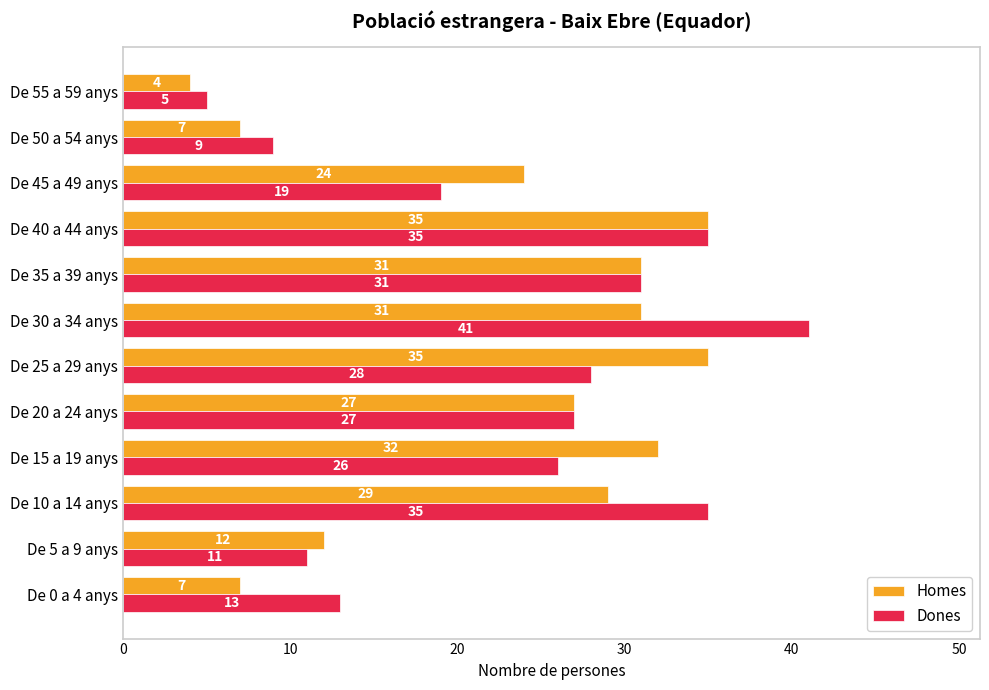

What are all the series names shown in the legend?

Homes, Dones